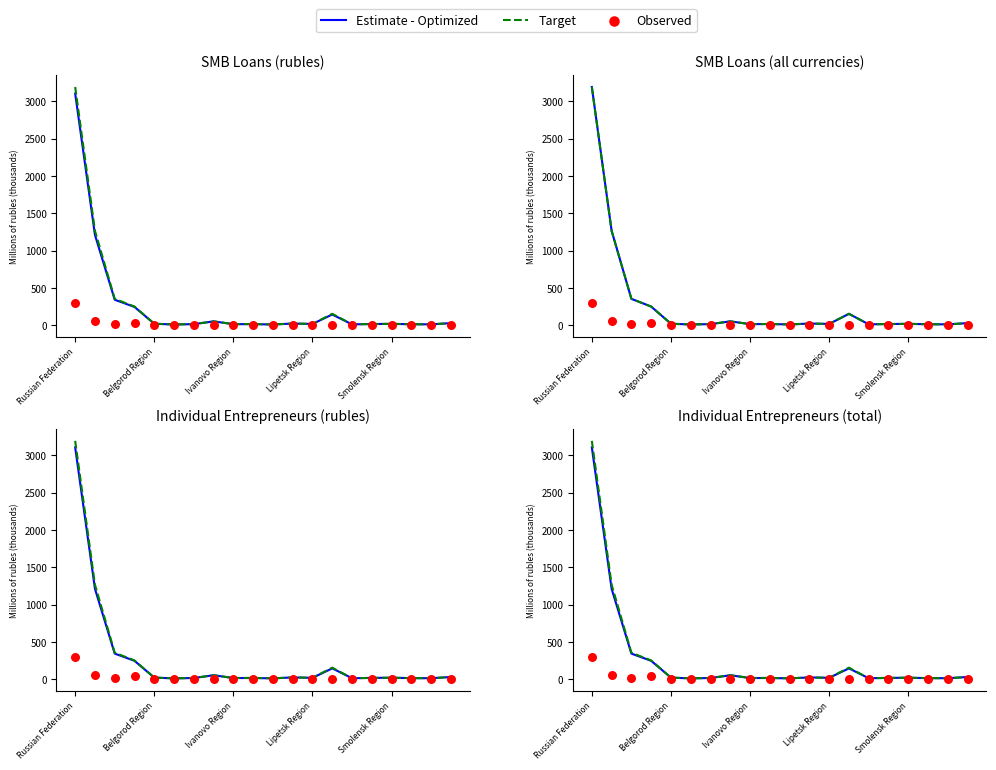

Which series has the largest total across all categories?

Target